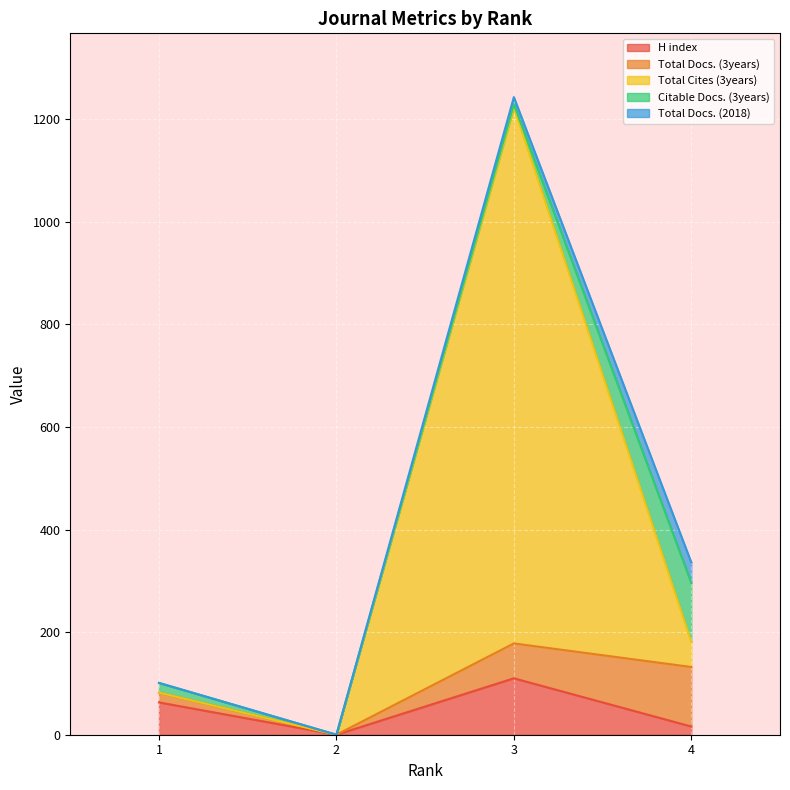

Which series has the largest total across all categories?

Total Cites (3years)